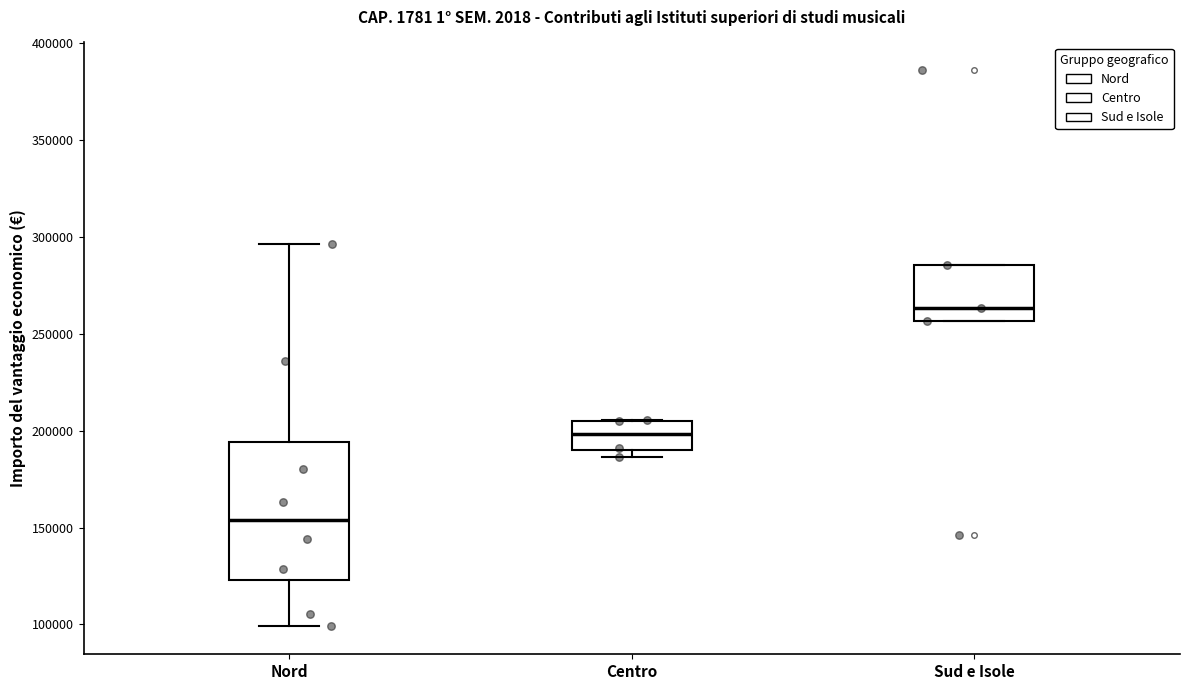

Reading left to right, read every box against the y-axis: the position of its median line, the range the box covers, and the ends of its whiskers. The values are not printed on the chart, so give them approximately, as read against the axis.

Nord: median 155000, box 125000 to 195000, whiskers 100000 to 295000
Centro: median 200000, box 190000 to 205000, whiskers 185000 to 205000
Sud e Isole: median 265000, box 255000 to 285000, whiskers 255000 to 285000